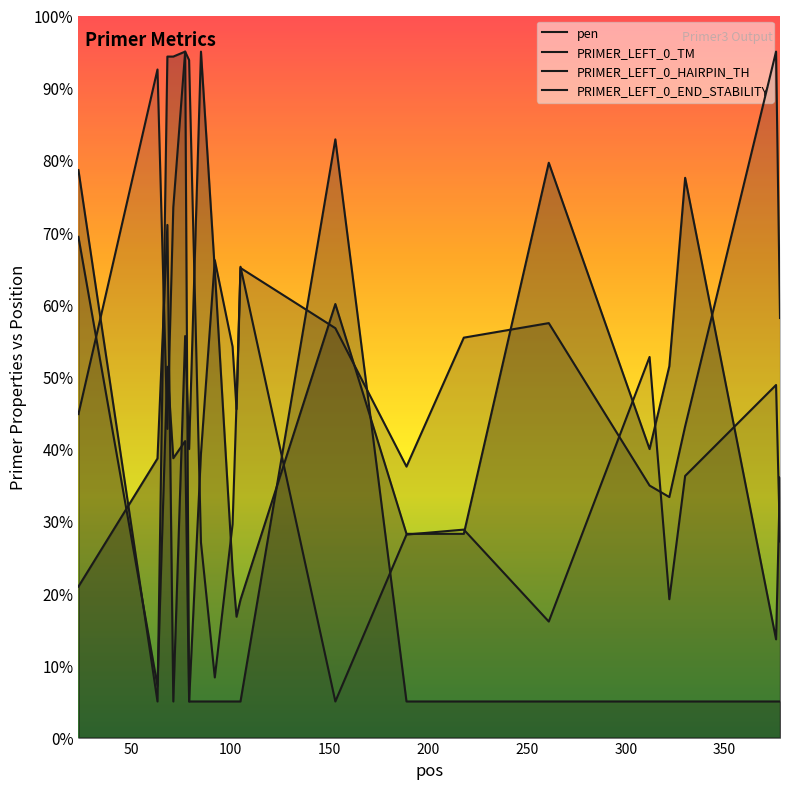

What is the difference between the second highest and second lowest values in the PRIMER_LEFT_0_END_STABILITY series?

66.0